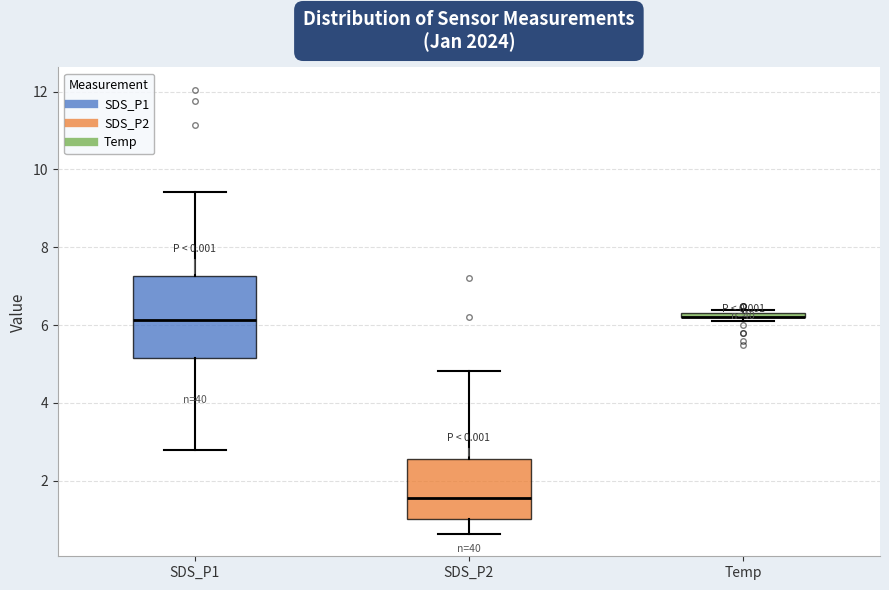

Comparing the boxes themselves (not the whiskers), which one is the tallest?

SDS_P1